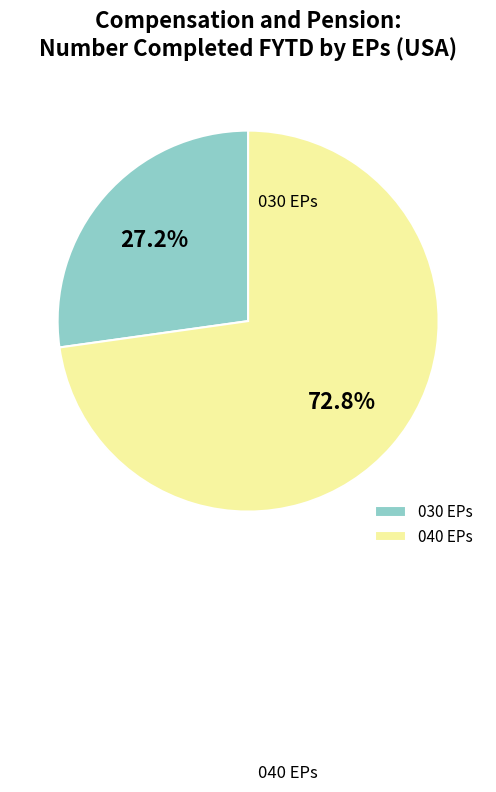

Is it true that 040 EPs is 73% of the pie?

True